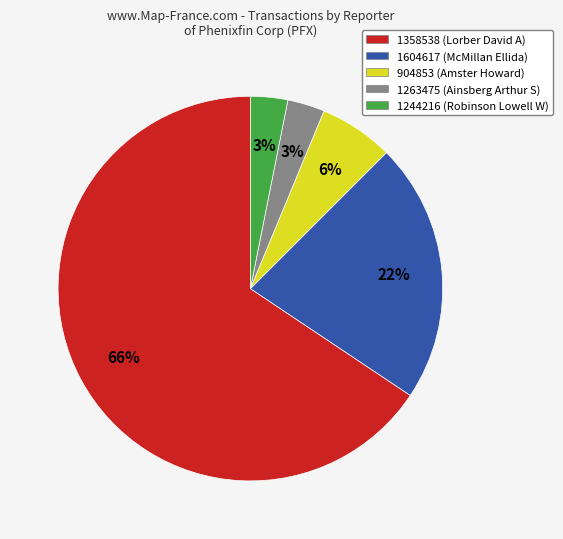

What is the largest slice in the pie chart?

1358538